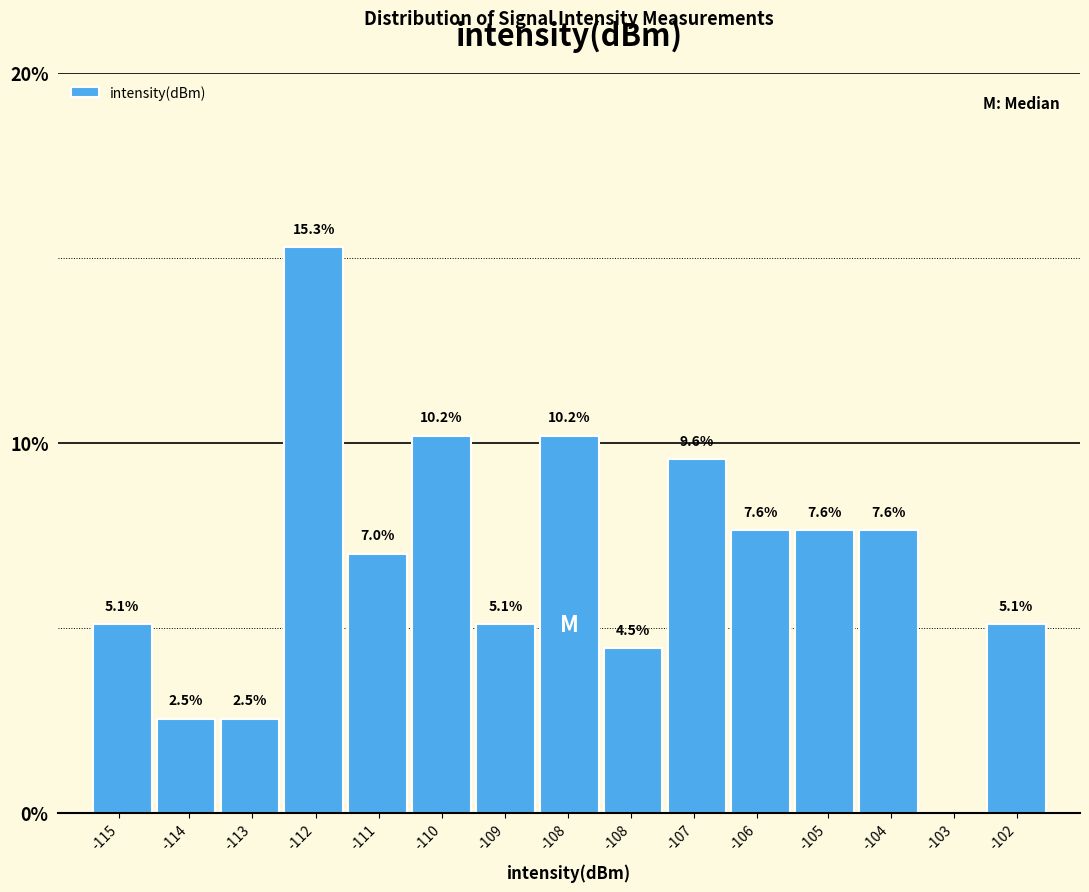

Are the bars horizontal?

No